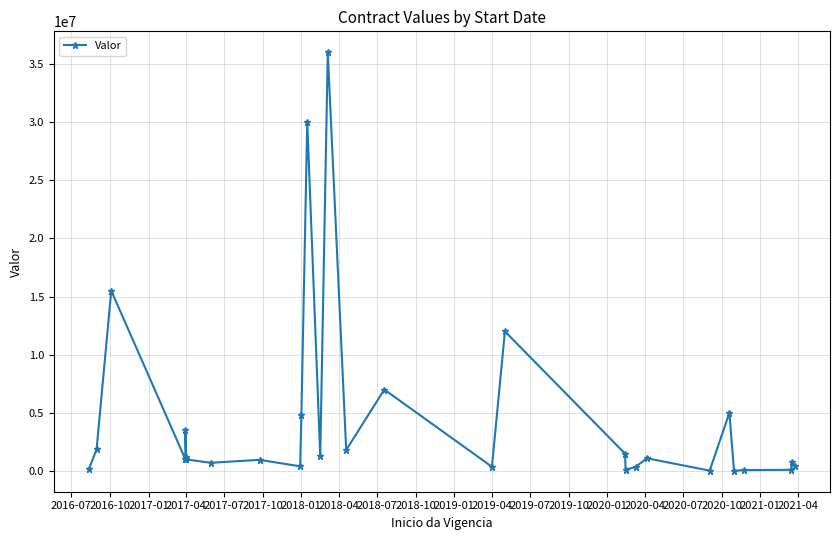

What is the change in value from 2017-01 to 2019-07?

-14225000.0